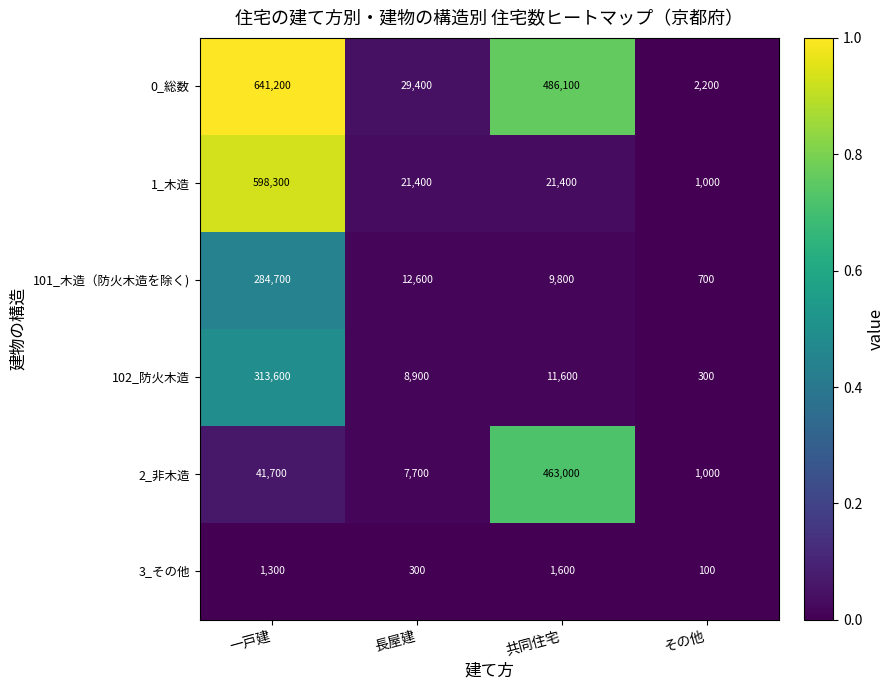

Reading left to right, list all the values displayed in this chart.

0_総数: 641200	29400	486100	2200
1_木造: 598300	21400	21400	1000
101_木造（防火木造を除く): 284700	12600	9800	700
102_防火木造: 313600	8900	11600	300
2_非木造: 41700	7700	463000	1000
3_その他: 1300	300	1600	100